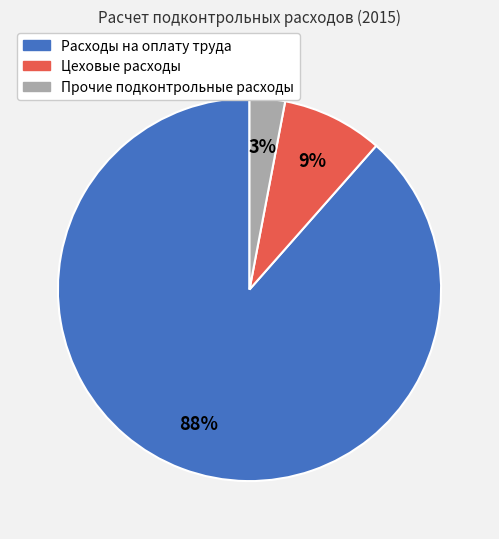

The Расходы на оплату труда slice represents 88% of the pie. True or false?

True